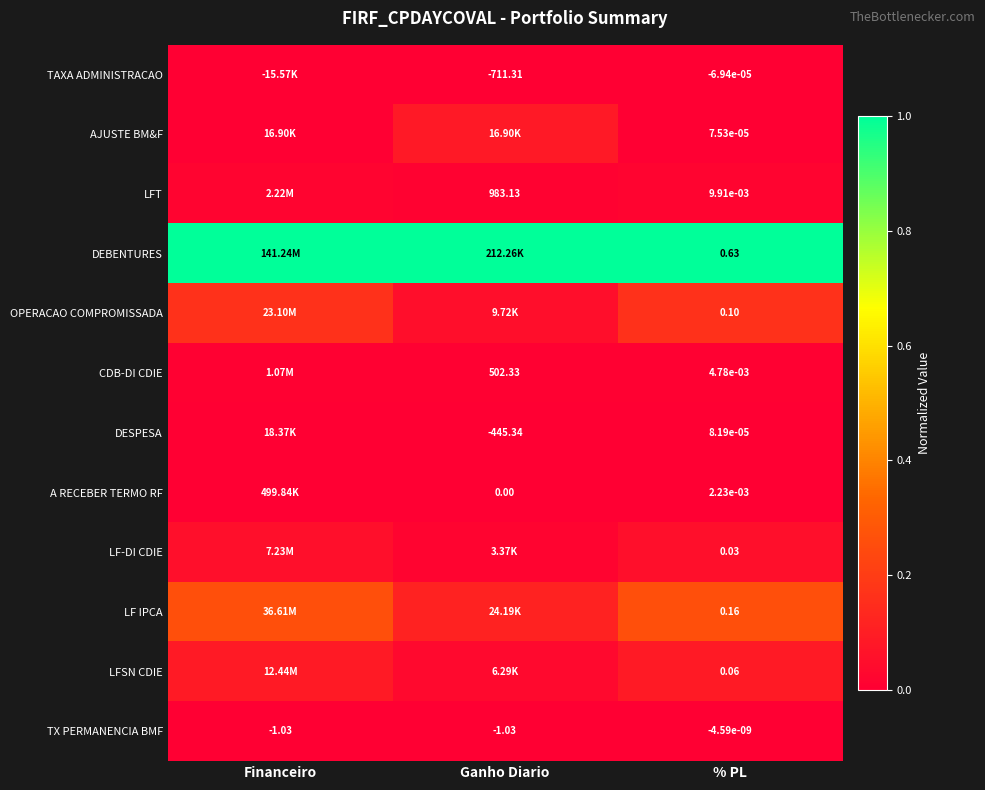

At % PL, list the series in order from largest to smallest.

DEBENTURES, LF IPCA, OPERACAO COMPROMISSADA, LFSN CDIE, LF-DI CDIE, LFT, CDB-DI CDIE, A RECEBER TERMO RF, DESPESA, AJUSTE BM&F, TX PERMANENCIA BMF, TAXA ADMINISTRACAO